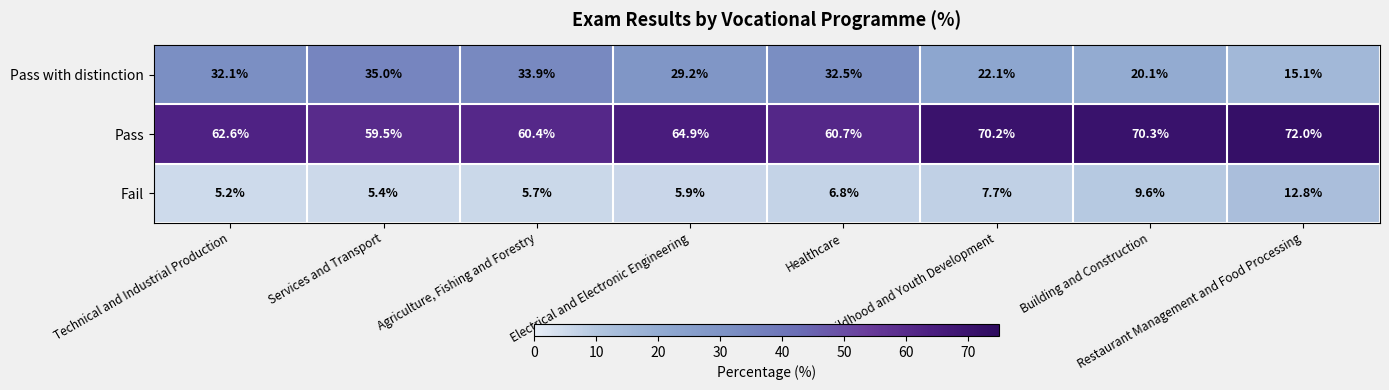

How many values in the Pass with distinction series exceed 32?

4